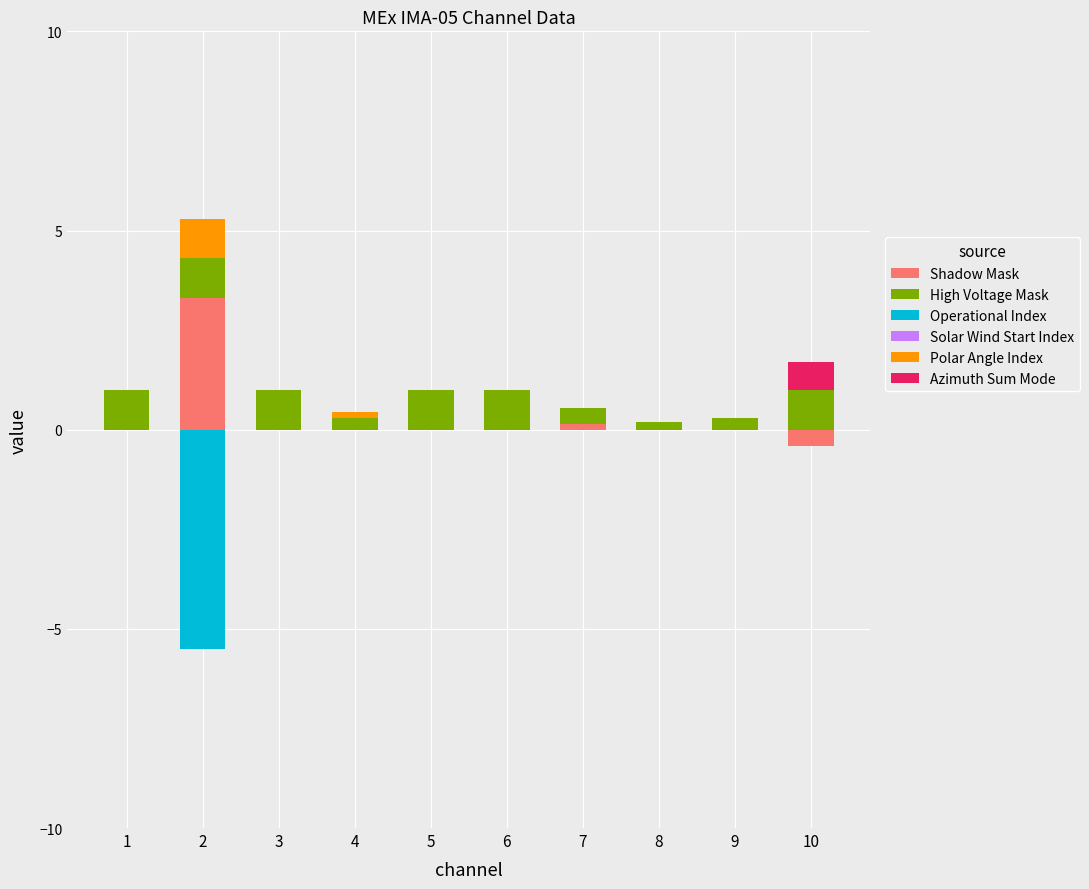

Which category has the lowest value in the Azimuth Sum Mode series?

1